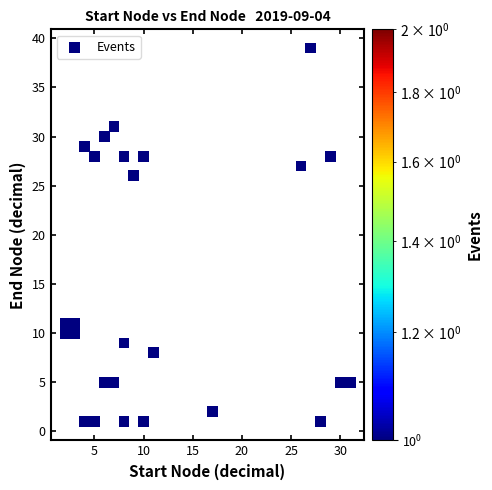

What Y value in the scatter plot is closest to 20?

26